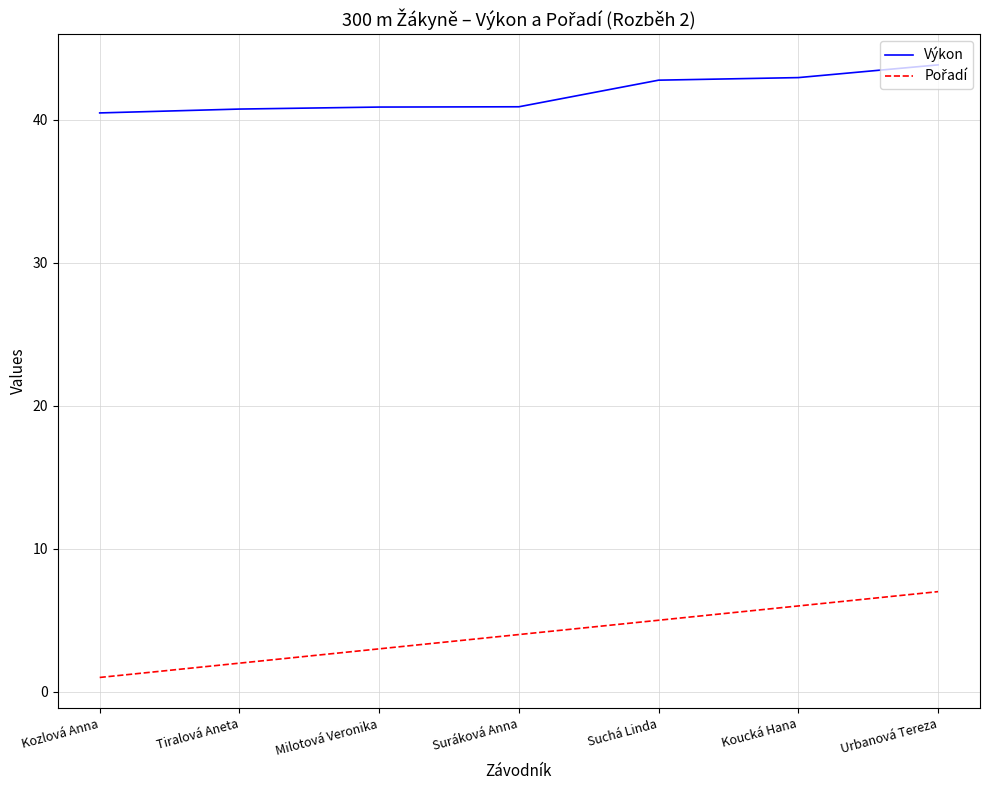

What is the difference between the Výkon values at Suchá Linda and Kozlová Anna?

2.3